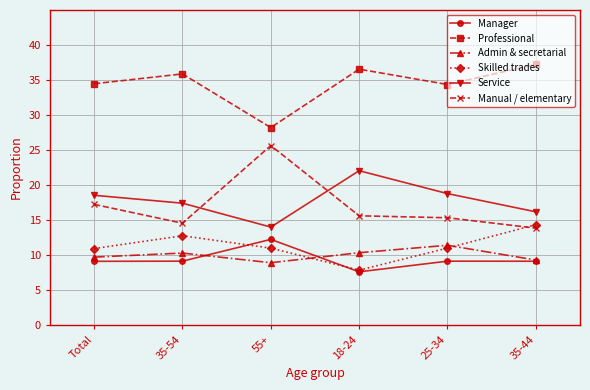

Which label corresponds to the largest value in the chart?

35-44